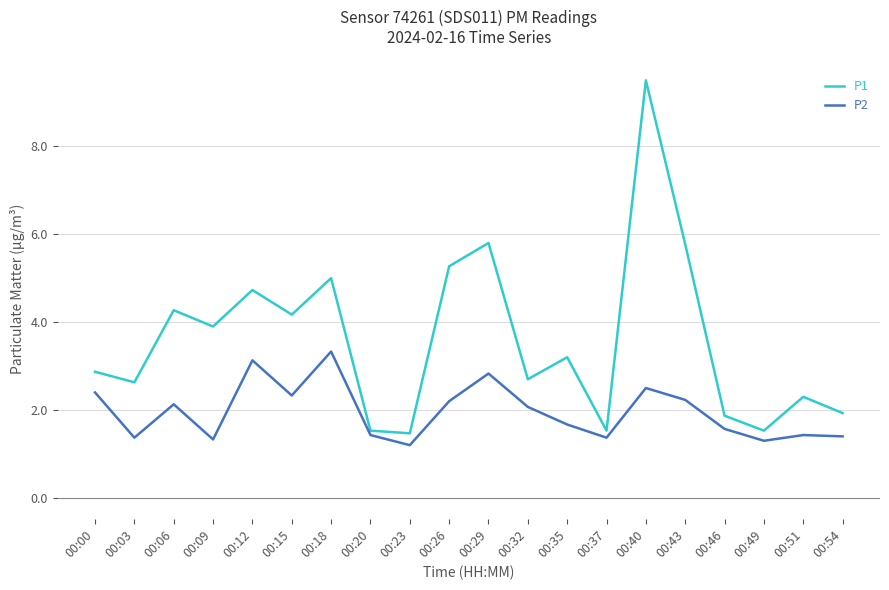

At which label does P2 reach its minimum?

00:23